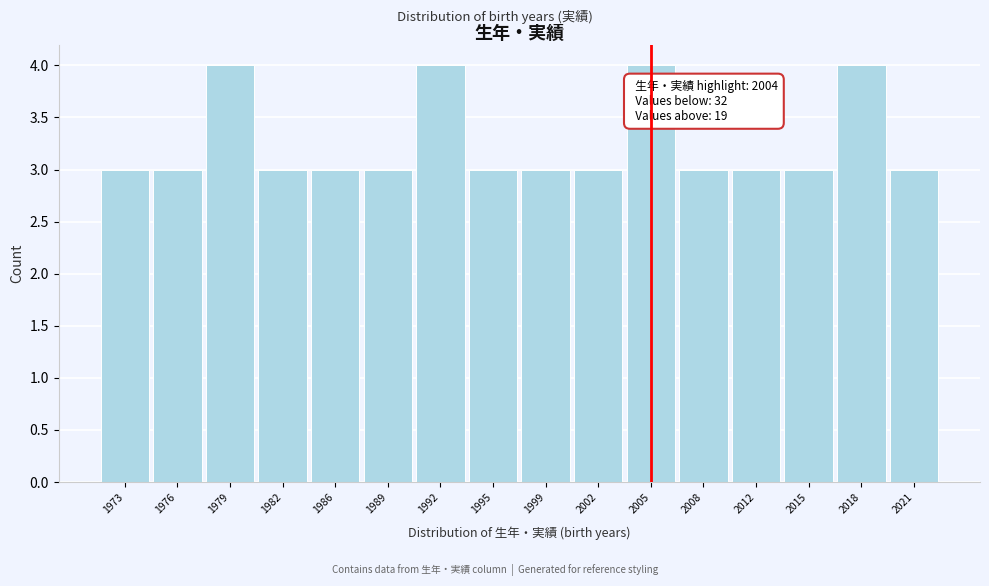

Reading left to right, transcribe all the data shown in this chart.

1973=3	1976=3	1979=4	1982=3	1986=3	1989=3	1992=4	1995=3	1999=3	2002=3	2005=4	2008=3	2012=3	2015=3	2018=4	2021=3